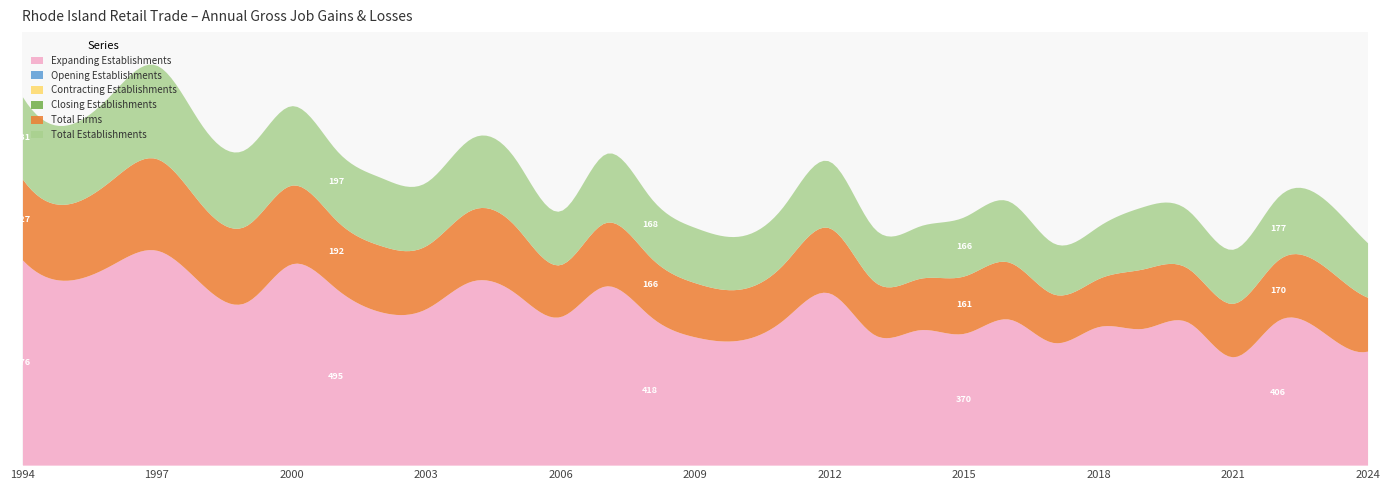

True or false: Contracting Establishments has more than 1 interior local peaks.

False